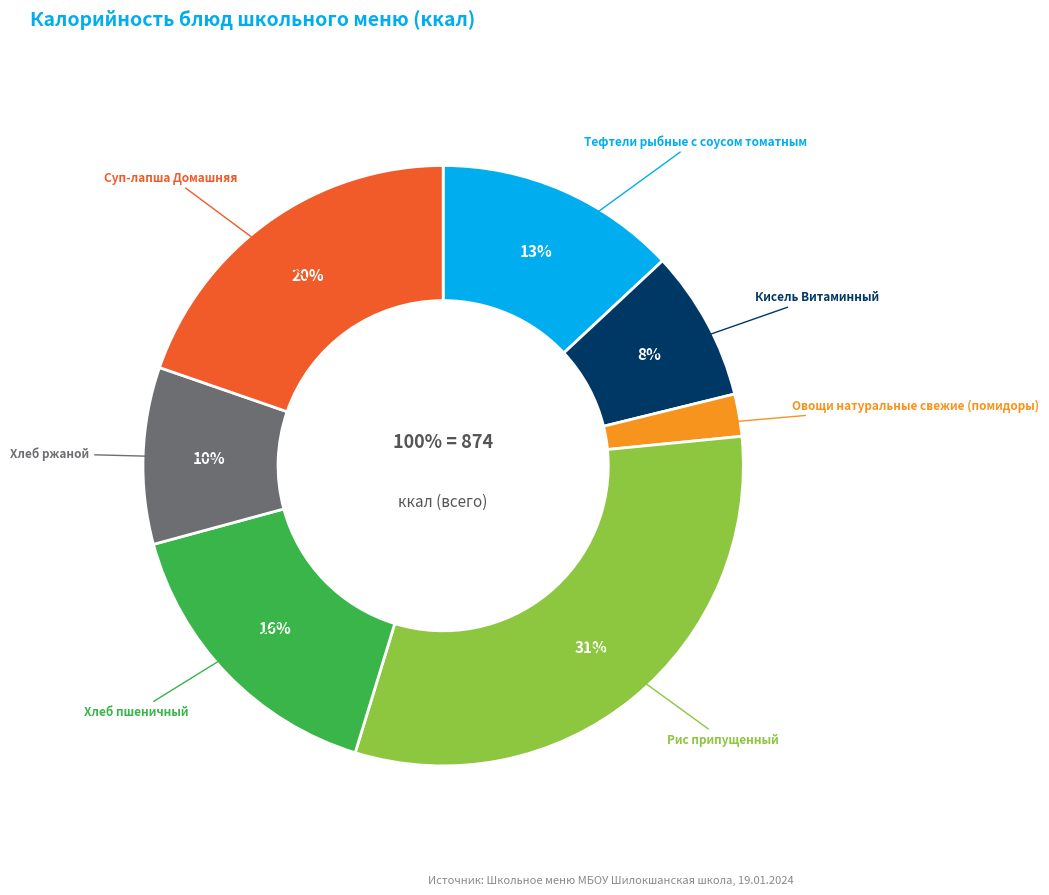

To the nearest percent, what is the combined percentage of Хлеб пшеничный and Рис припущенный?

47%